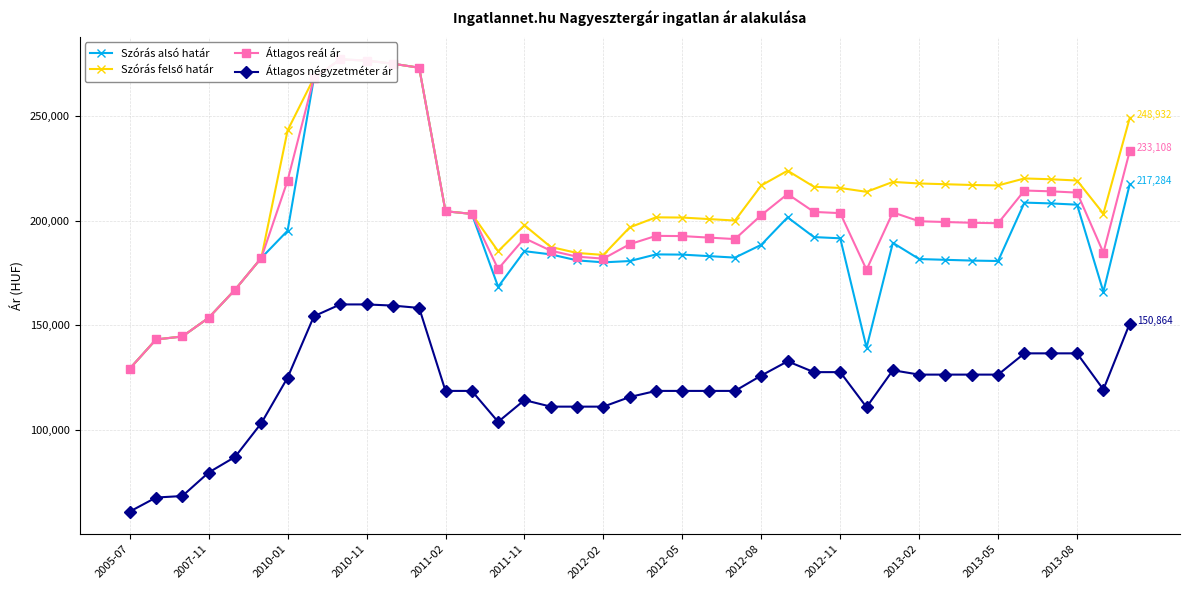

How many data points in Átlagos reál ár are less than 198945?

19